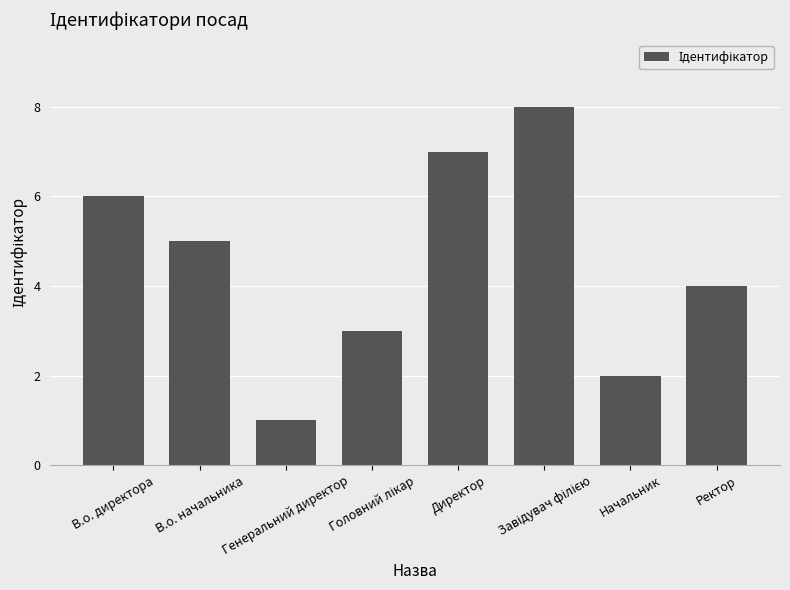

What is the difference between the second highest and minimum values?

6